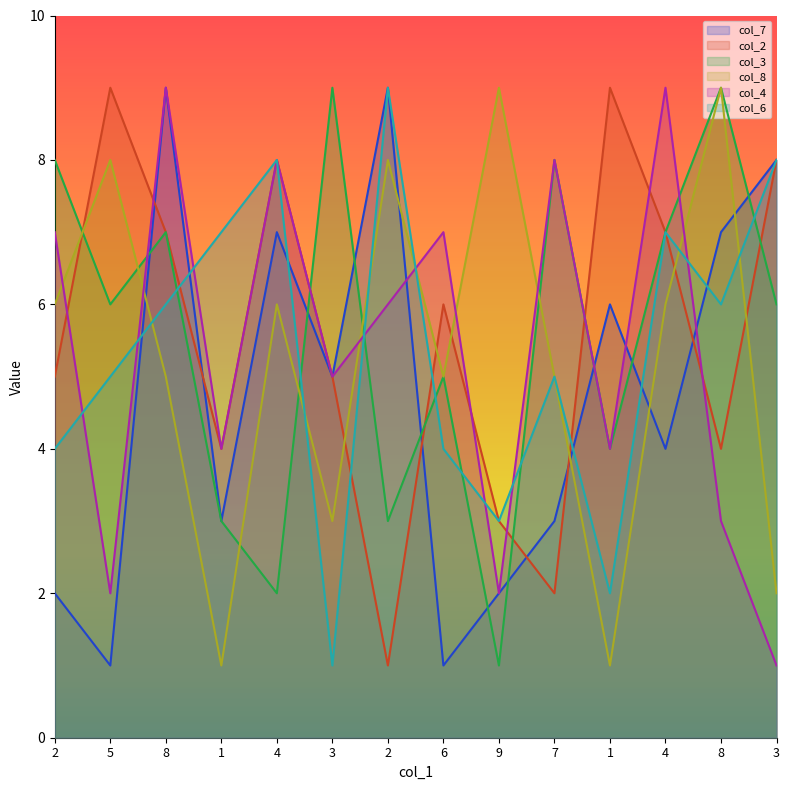

The col_2 series shows 3 at 9. True or false?

True